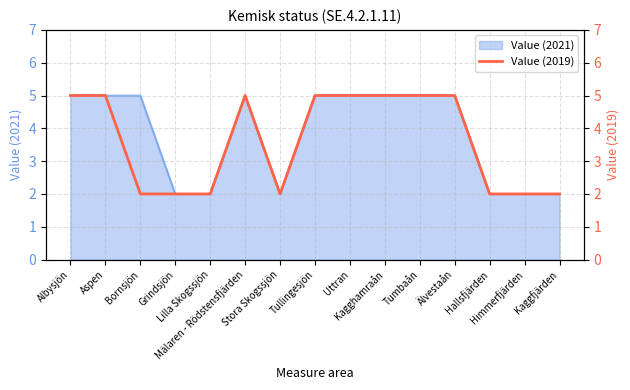

Between Grindsjön and Aspen, which is larger?

Aspen